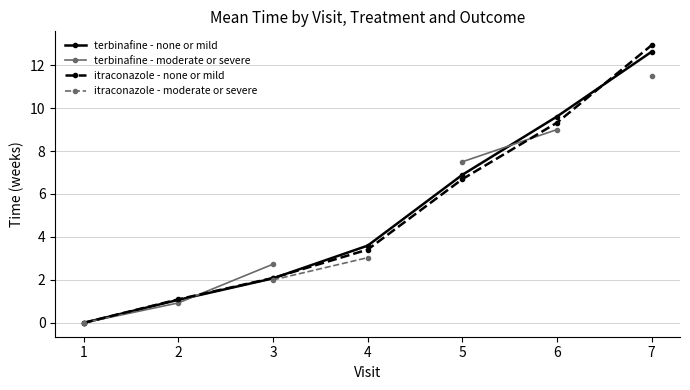

The itraconazole - none or mild series shows 12.9 at 7. True or false?

True